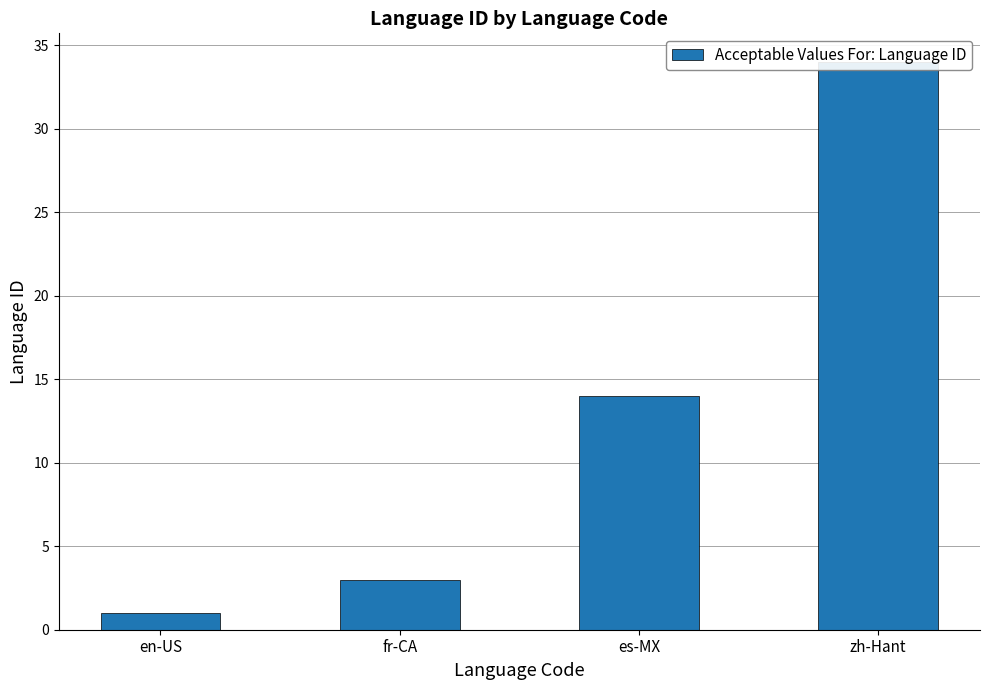

At which label does the data first exceed 14?

zh-Hant